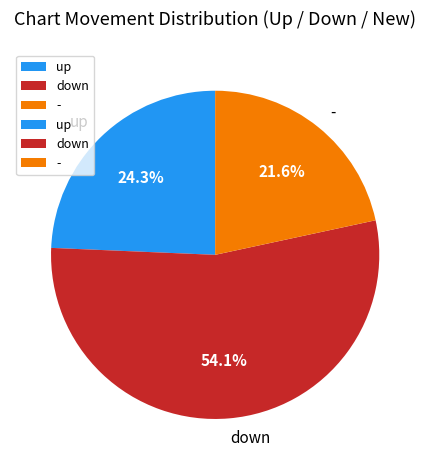

Rank the categories by value from lowest to highest.

-, up, down